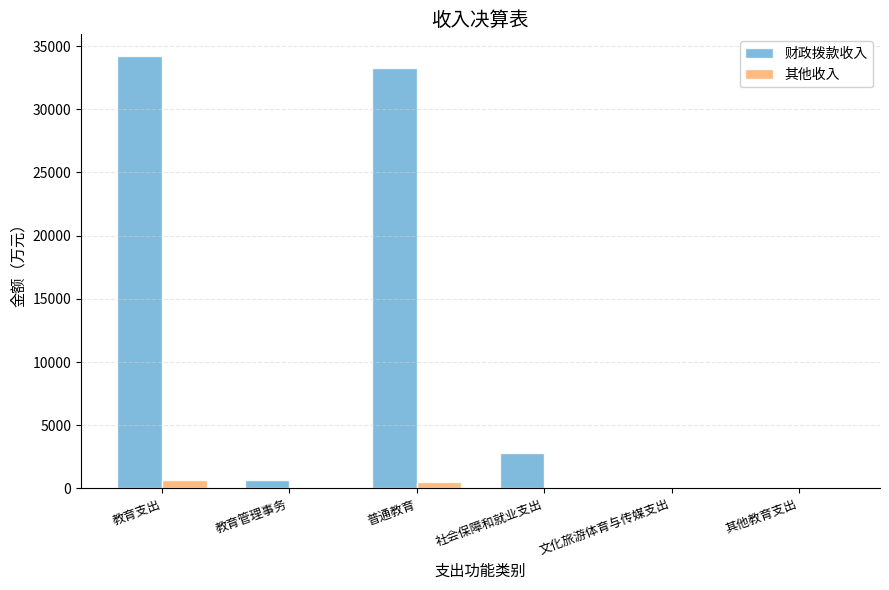

Which series has the largest total across all categories?

财政拨款收入